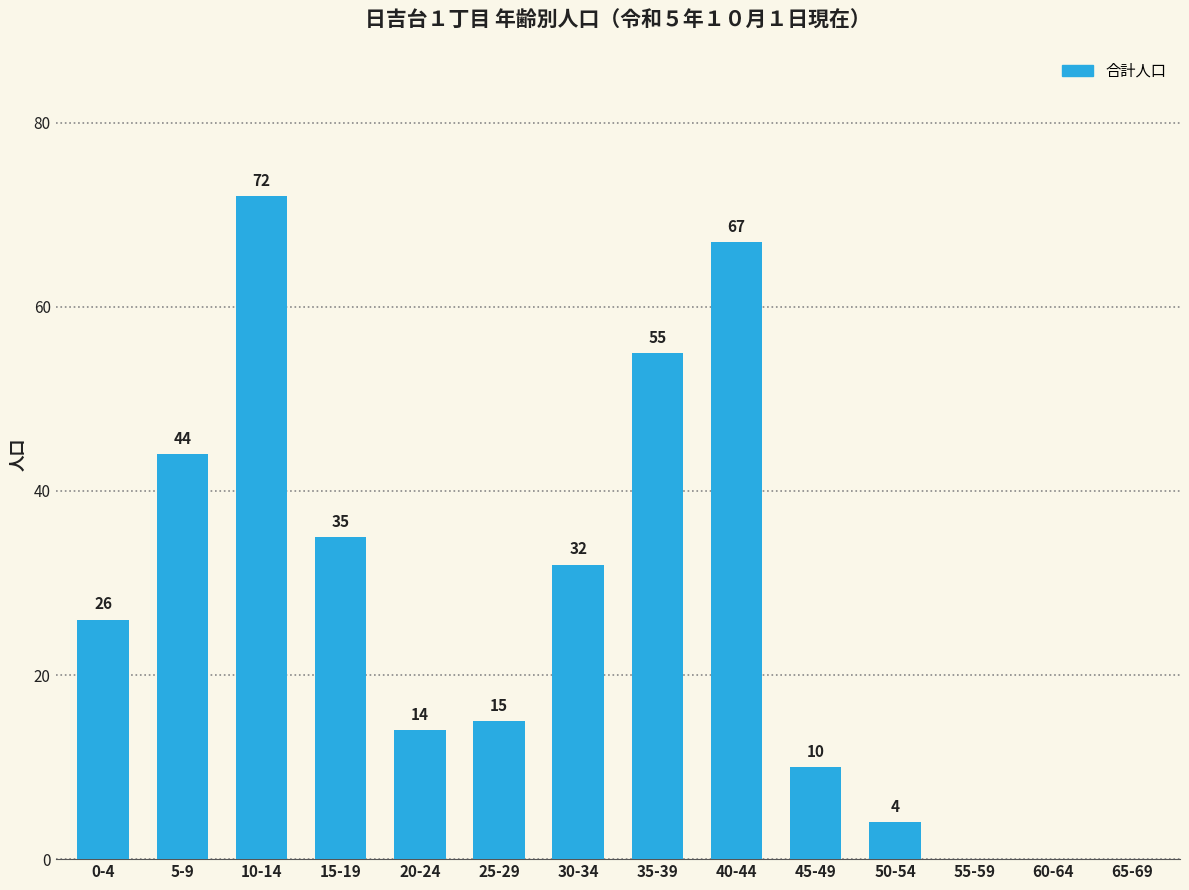

How many distinct data groups are displayed?

1